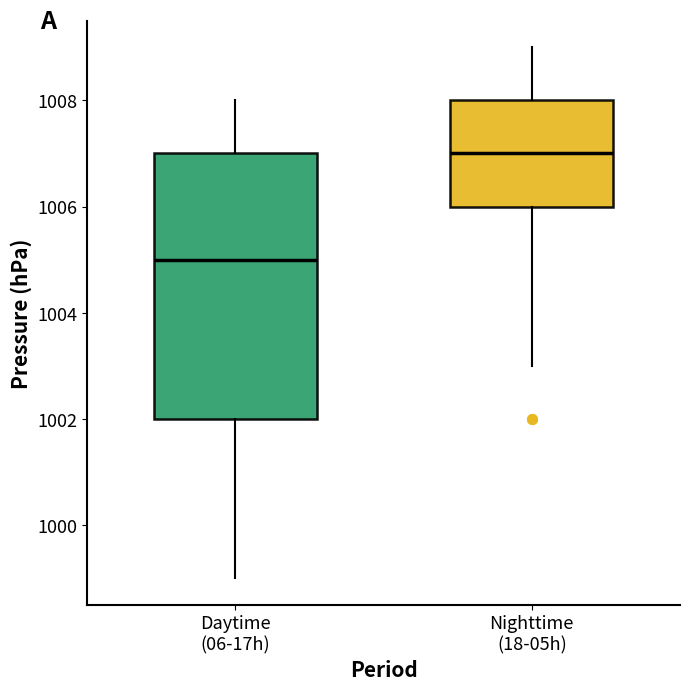

Reading left to right, transcribe this box plot: for each box, give where its median line is, the range the box spans, and where its two whiskers end, as read against the y-axis. The values are not printed on the chart, so give them approximately, as read against the axis.

Daytime (06-17h): median 1005, box 1002 to 1007, whiskers 999 to 1008
Nighttime (18-05h): median 1007, box 1006 to 1008, whiskers 1003 to 1009